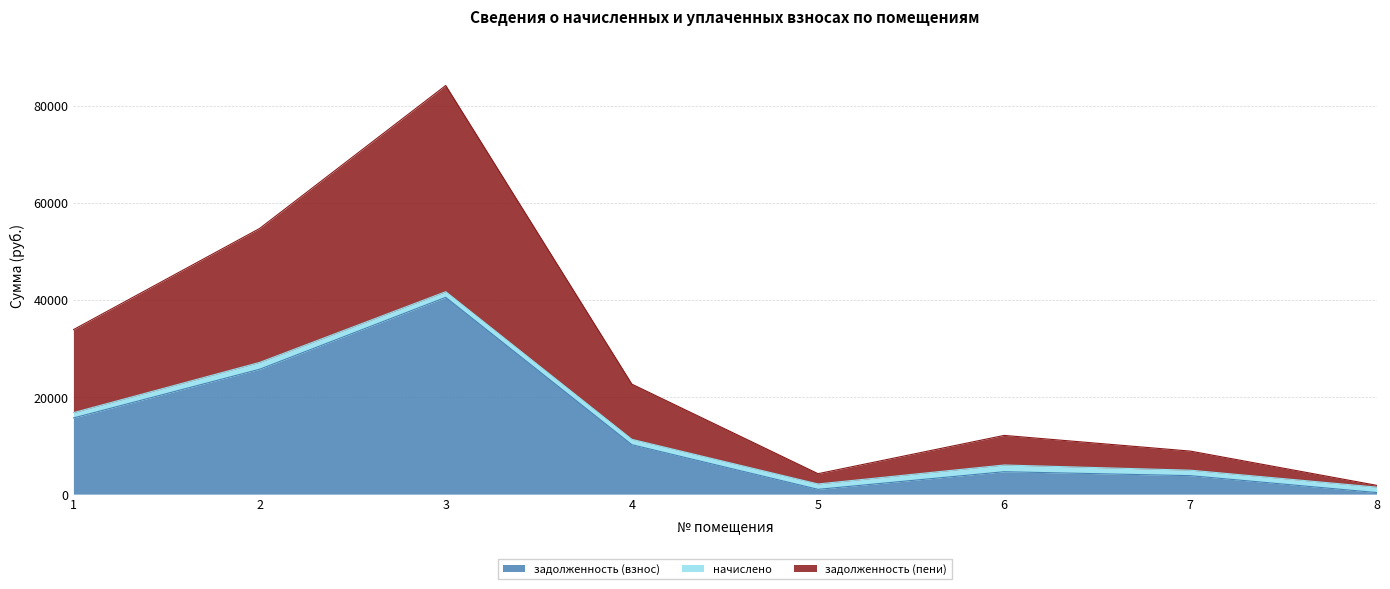

What is the total value across all series at 4?

22662.7